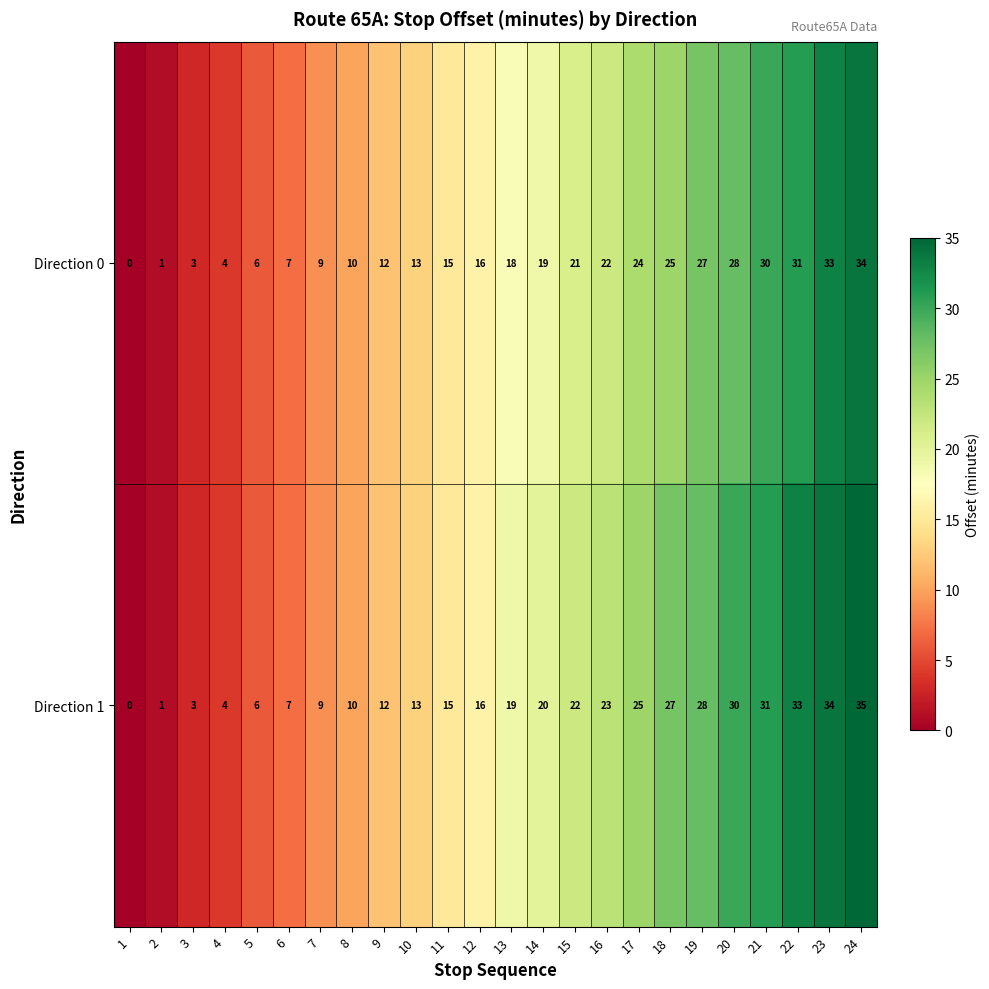

Read the Direction 1 value at 10.

13